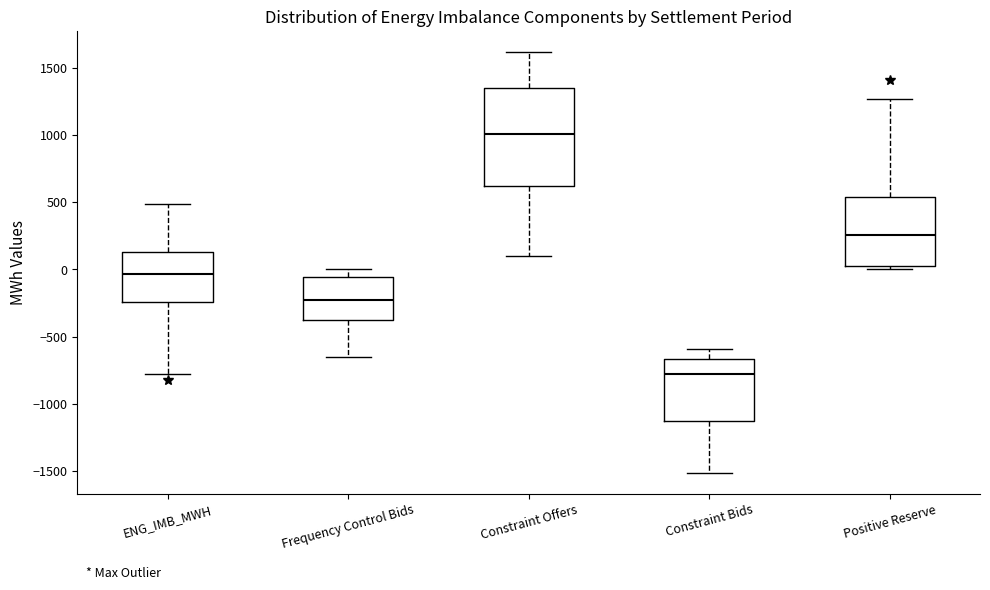

Where does the lower whisker of the box for Frequency Control Bids end on the y-axis? The values are not printed on the chart, so give them approximately, as read against the axis.

-650